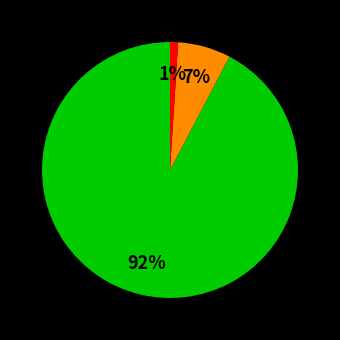

To the nearest percent, what is the difference between the largest and smallest slice percentages?

91%